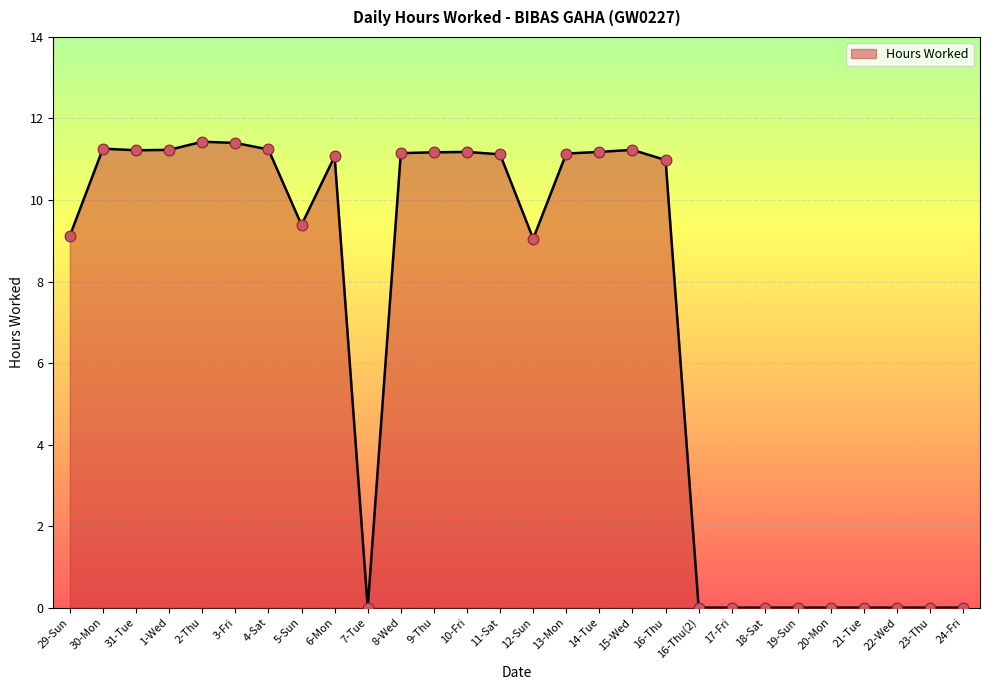

What is the ratio of the value at 6-Mon to the value at 15-Wed?

1.0